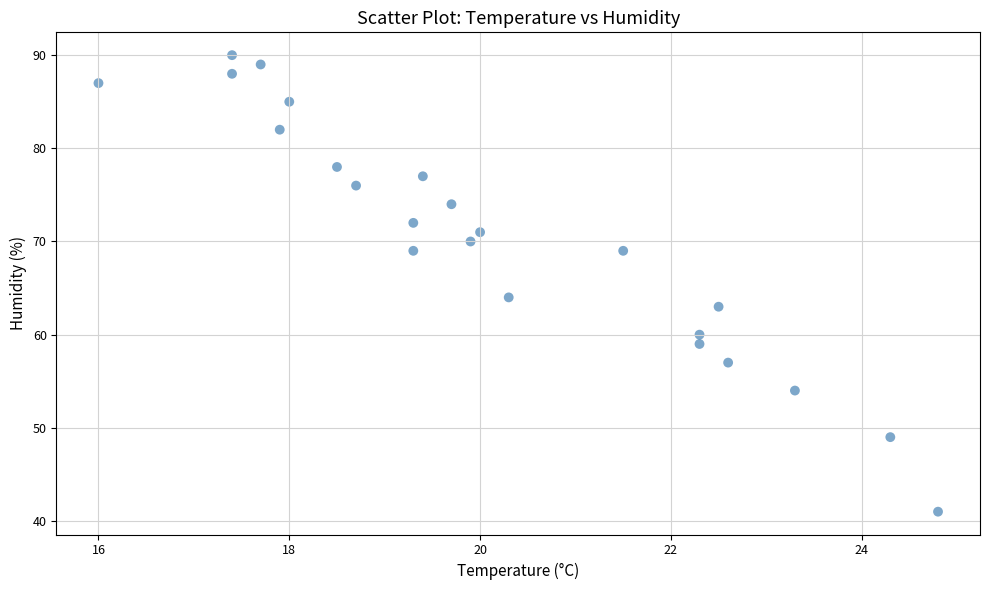

What Y value in the scatter plot is closest to 65?

64